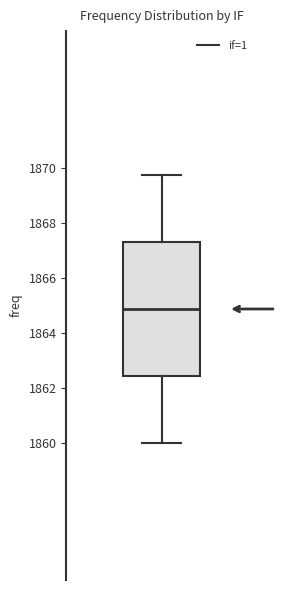

Transcribe this box plot: give where the median line is, the range the box spans, and where the two whiskers end, as read against the y-axis. The values are not printed on the chart, so give them approximately, as read against the axis.

median 1864.8, box 1862.4 to 1867.4, whiskers 1860.0 to 1869.8